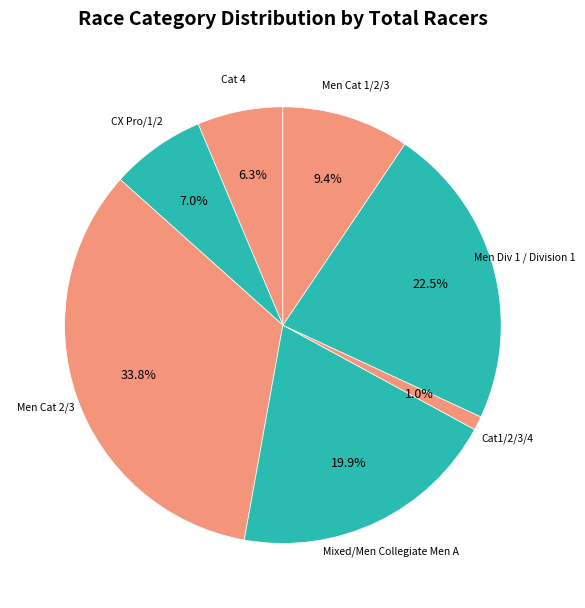

What is the largest slice in the pie chart?

Men Cat 2/3